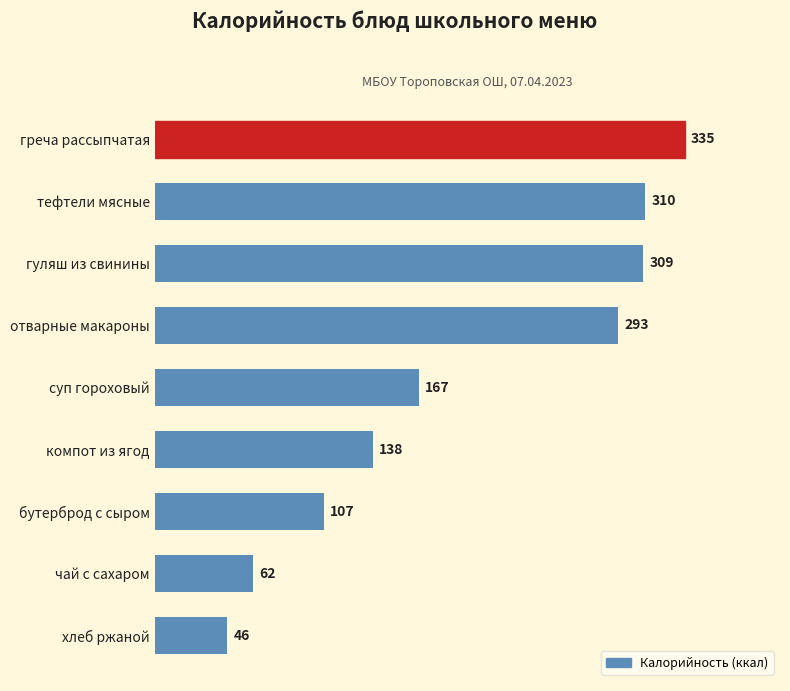

At which category does the chart reach its peak across all series?

греча рассыпчатая